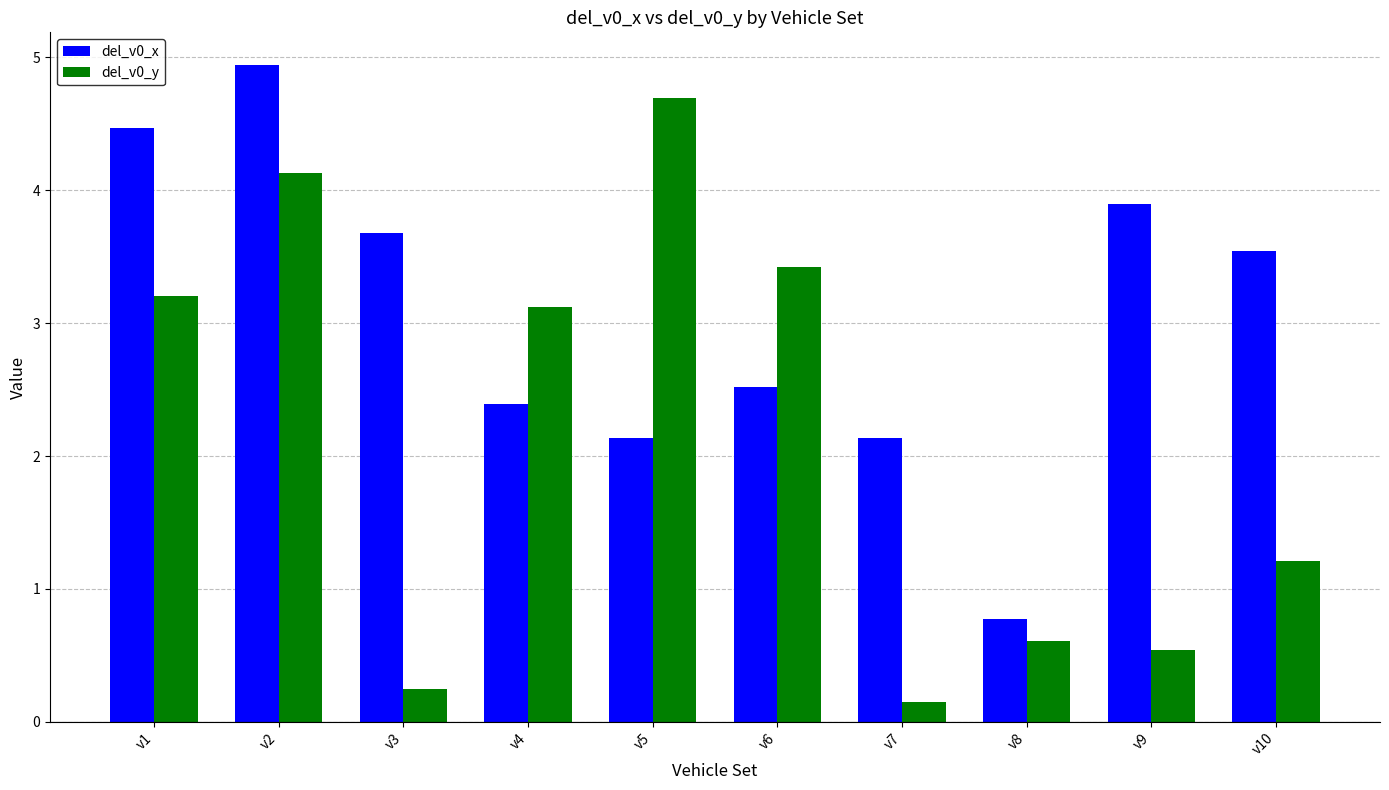

Does the chart contain any negative values?

No